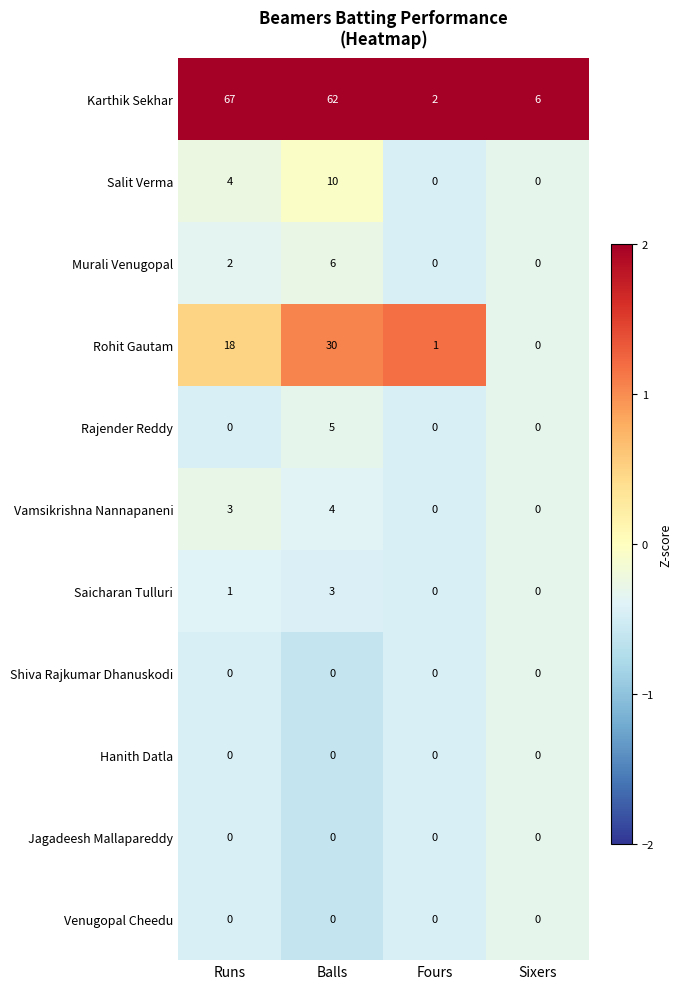

How many series are shown in this chart?

11